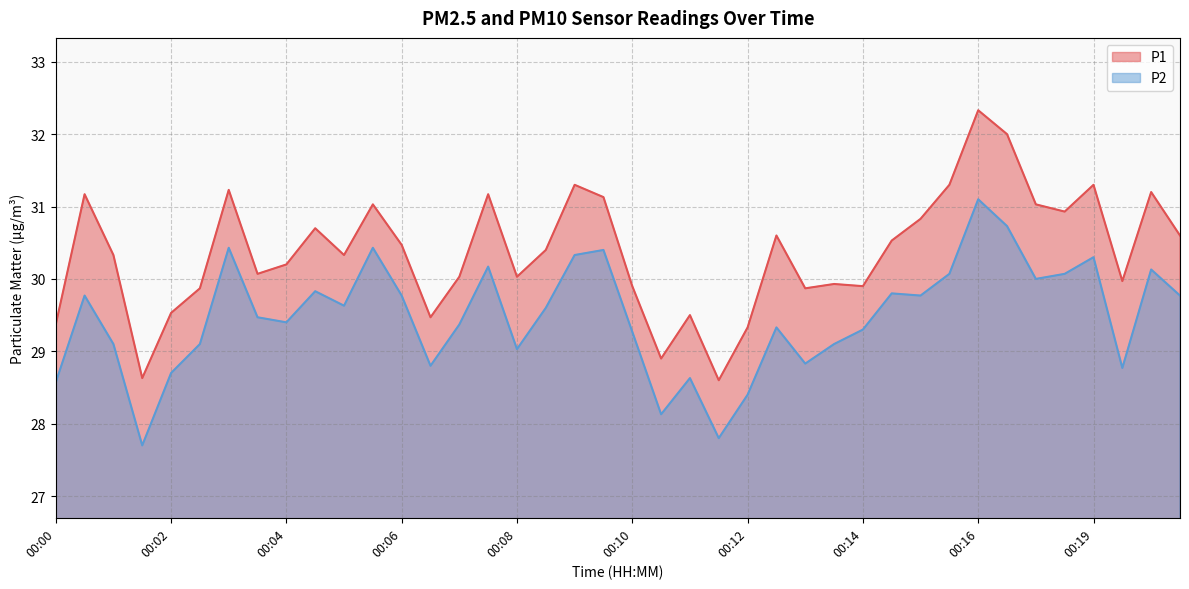

True or false: P2 and P1 cross at least once.

False